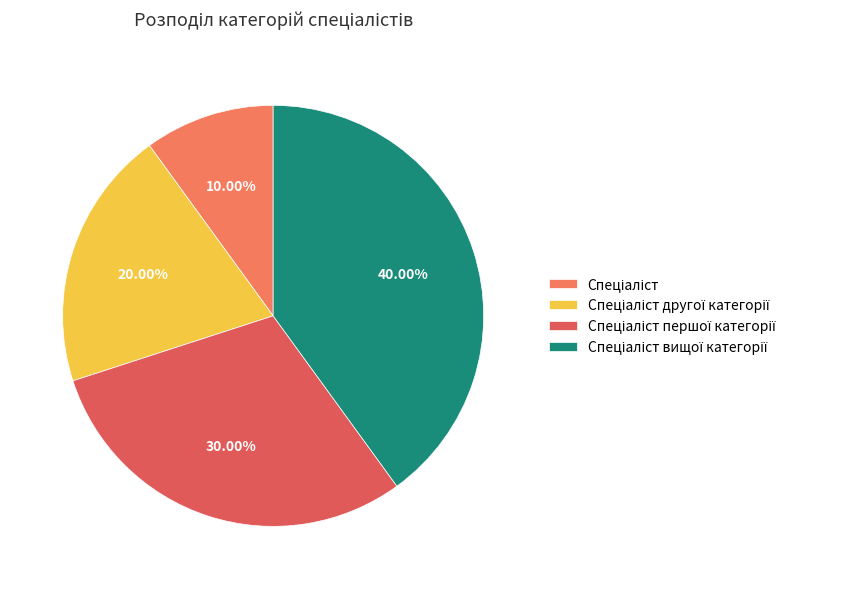

How many slices are in this pie chart?

4